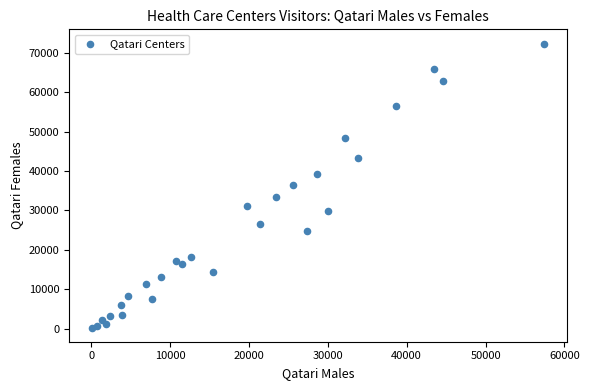

What is the range of X values (max minus min)?

57382